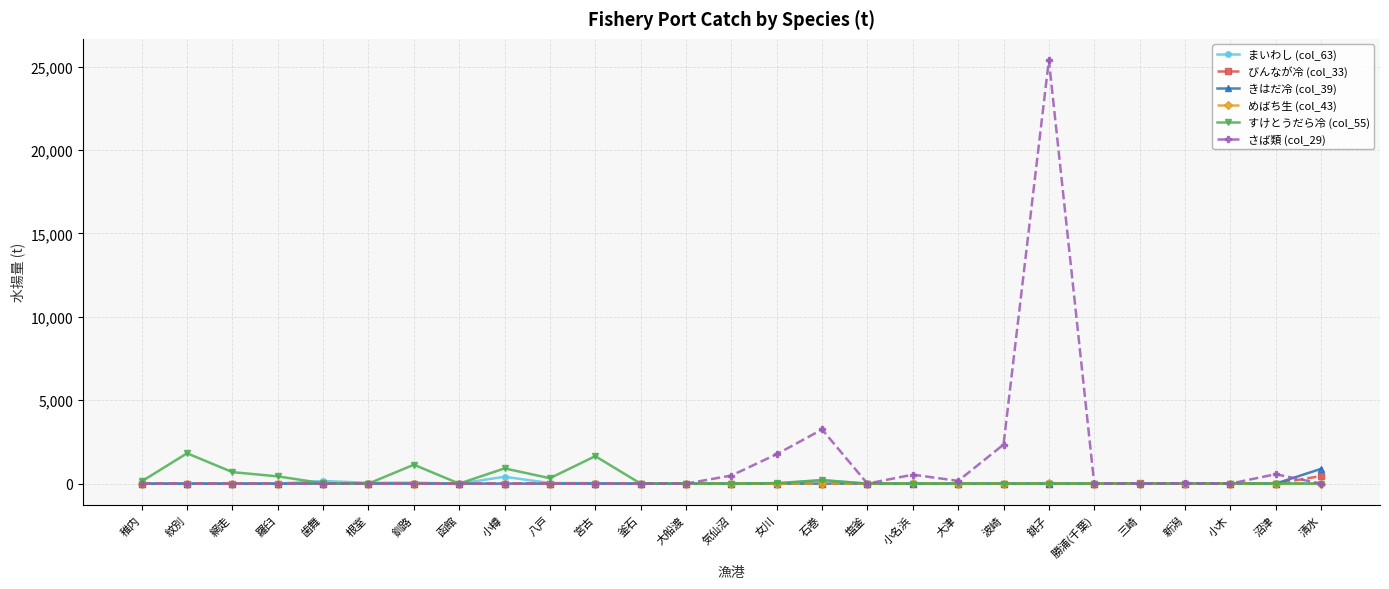

Which series has the largest range (max minus min)?

さば類 (col_29)